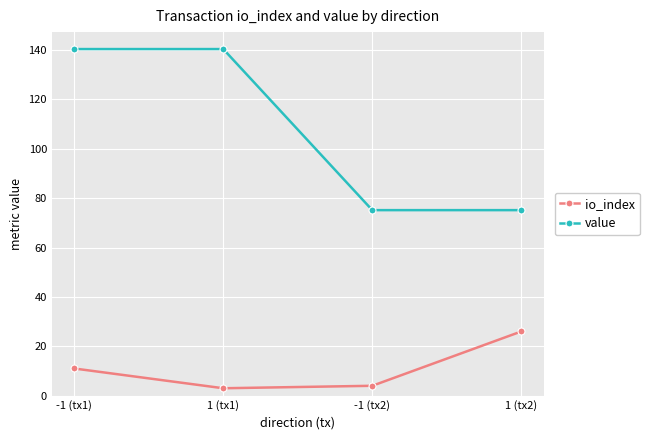

What is the smallest value displayed?

3.0